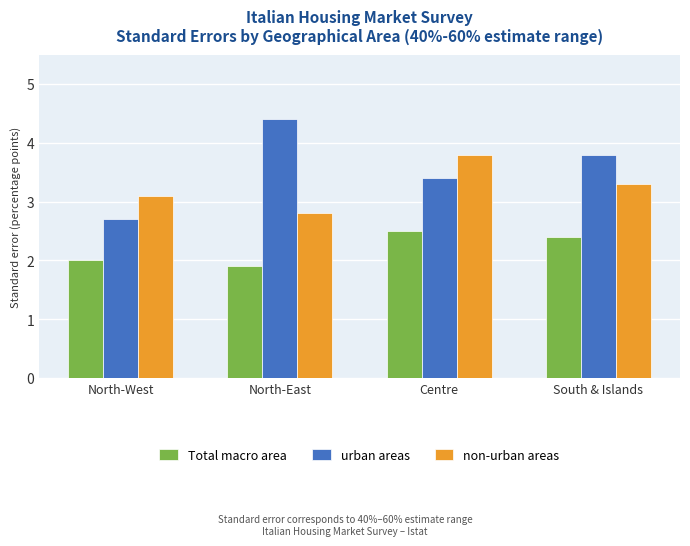

What is the difference between the maximum and minimum values in the Total macro area series?

0.6